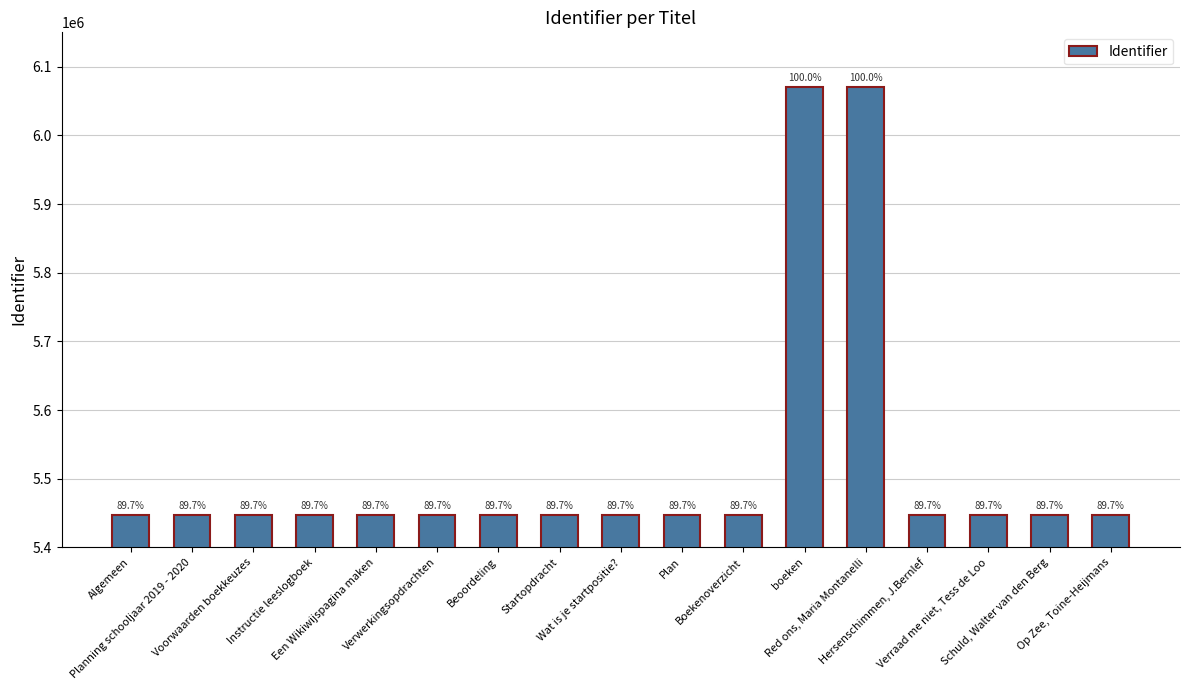

Are the bars horizontal?

No